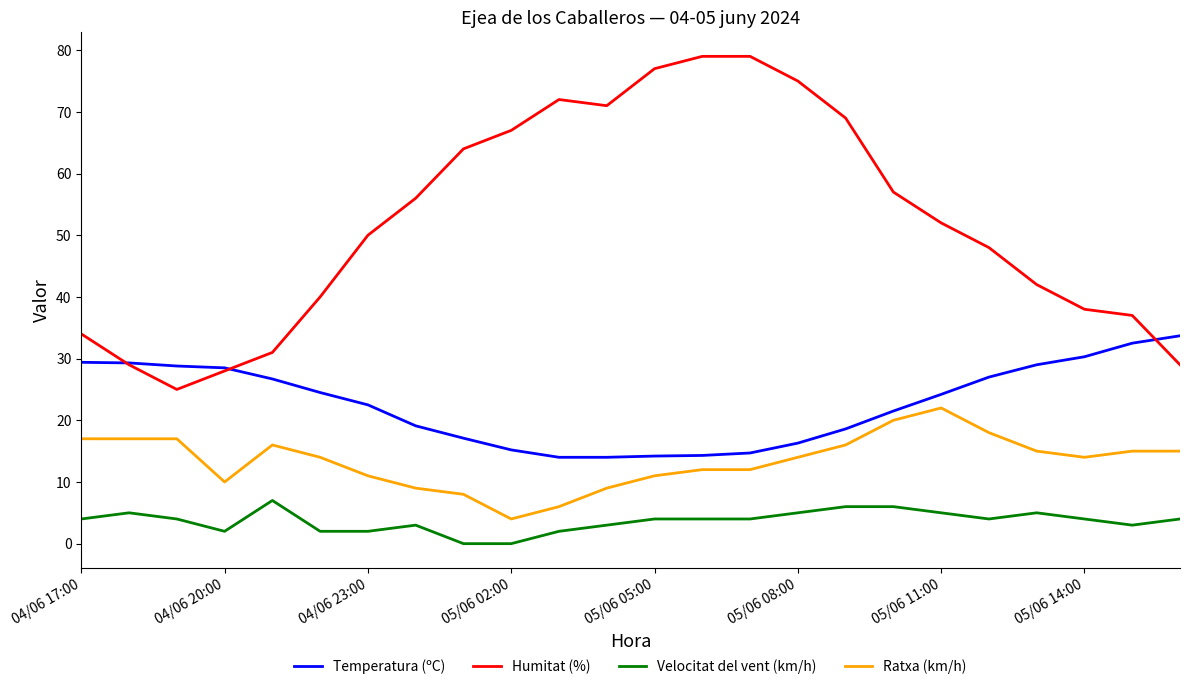

What is the maximum value for Ratxa (km/h)?

22.0